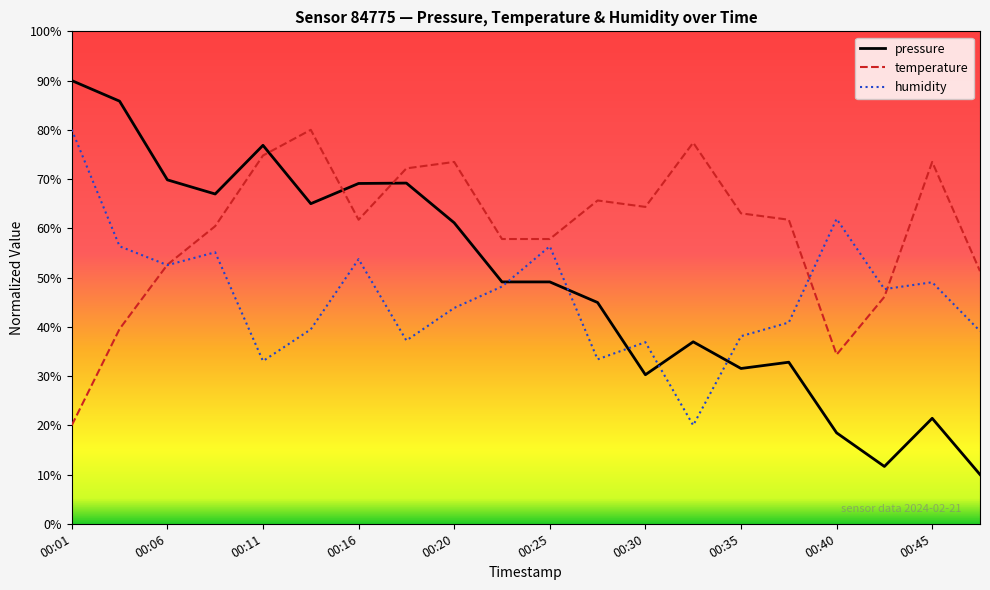

What is the smallest value displayed?

10.0